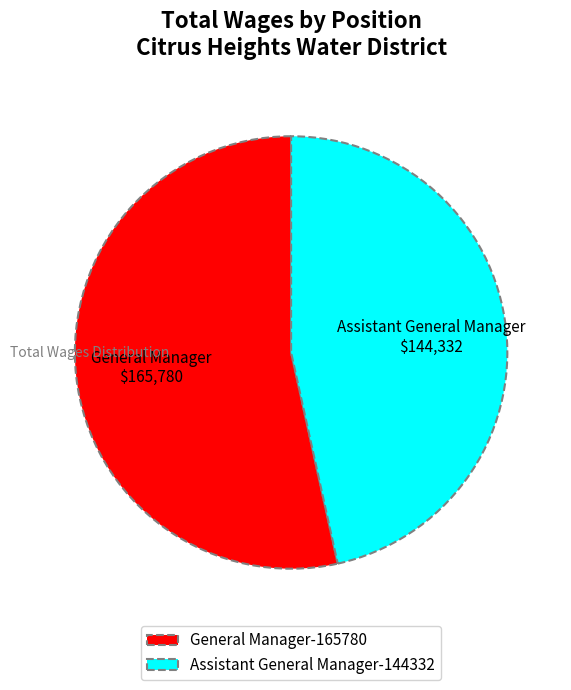

Do General Manager and Assistant General Manager together represent more than half of the pie?

Yes